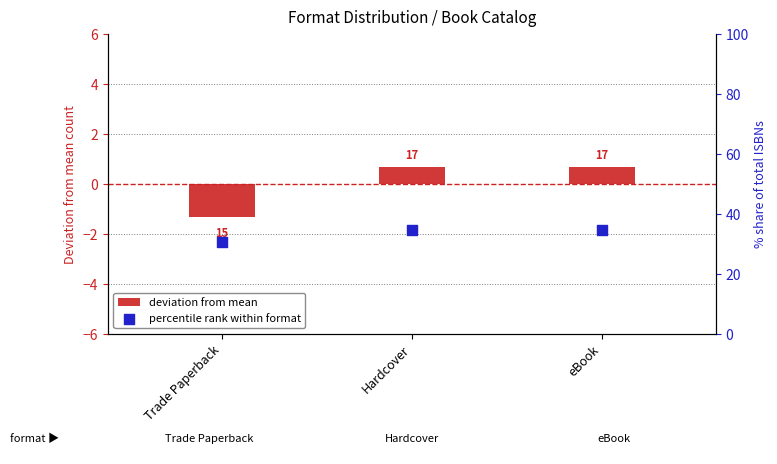

Which series has the largest total across all categories?

percentile rank within format